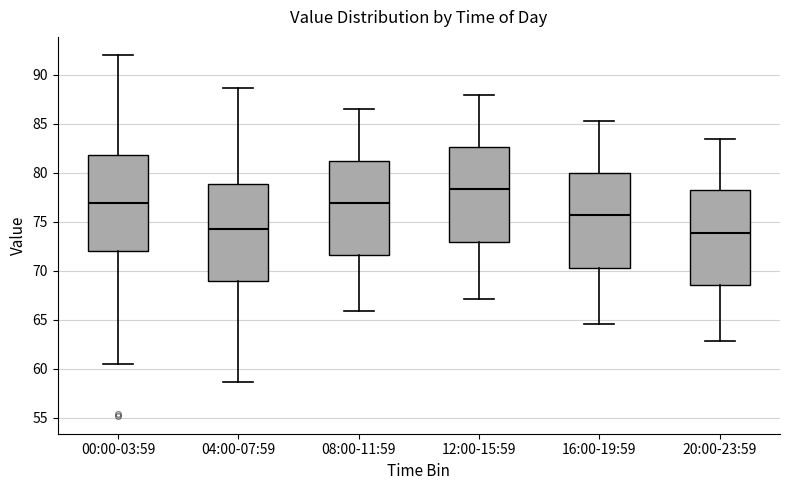

Reading left to right, transcribe this box plot: for each box, give where its median line is, the range the box spans, and where its two whiskers end, as read against the y-axis. The values are not printed on the chart, so give them approximately, as read against the axis.

00:00-03:59: median 77.0, box 72.0 to 82.0, whiskers 60.5 to 92.0
04:00-07:59: median 74.5, box 69.0 to 79.0, whiskers 58.5 to 88.5
08:00-11:59: median 77.0, box 71.5 to 81.0, whiskers 66.0 to 86.5
12:00-15:59: median 78.5, box 73.0 to 82.5, whiskers 67.0 to 88.0
16:00-19:59: median 75.5, box 70.5 to 80.0, whiskers 64.5 to 85.5
20:00-23:59: median 74.0, box 68.5 to 78.0, whiskers 63.0 to 83.5